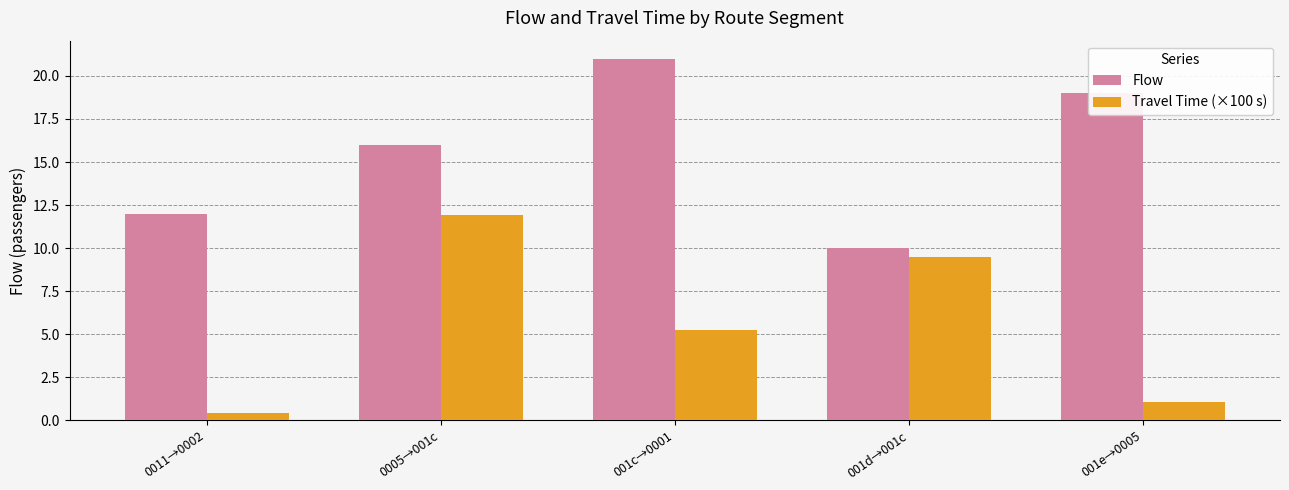

Which series has the largest total across all categories?

Flow